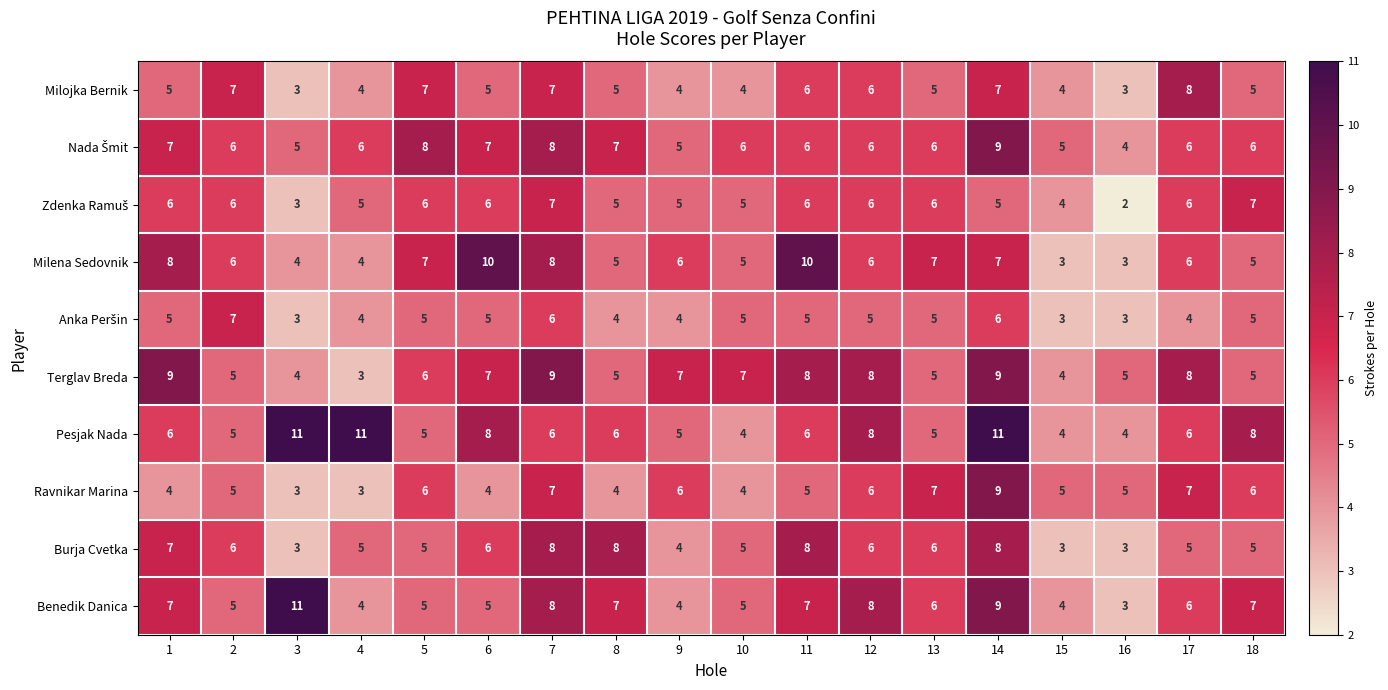

What is the difference between the highest and lowest values at 6?

6